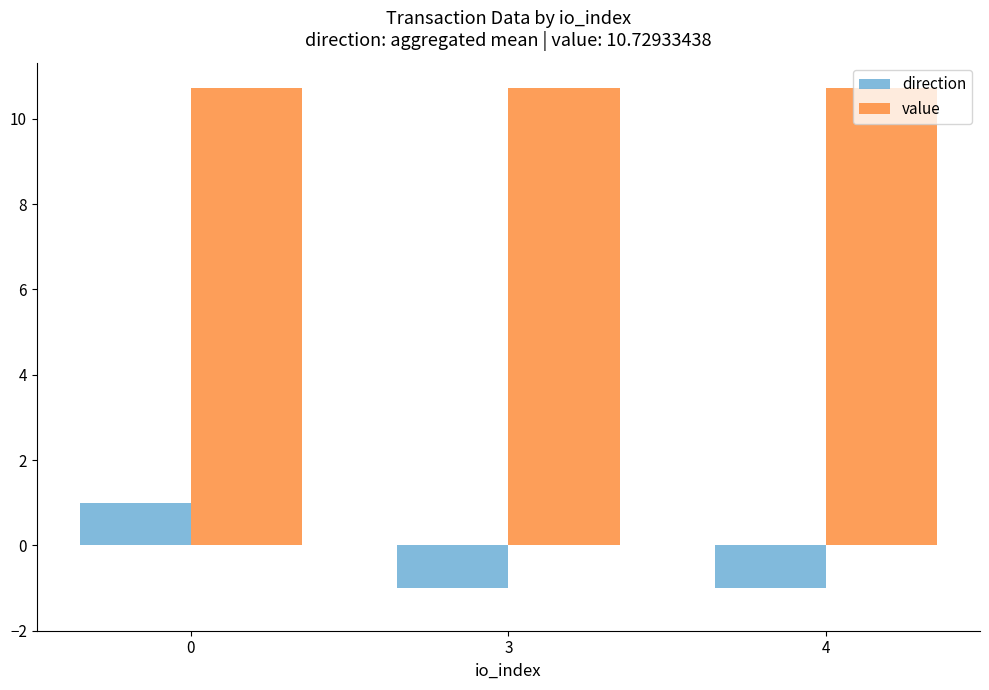

Reading left to right, transcribe all the data shown in this chart.

direction: 0=1.0	3=-1.0	4=-1.0
value: 0=10.7	3=10.7	4=10.7